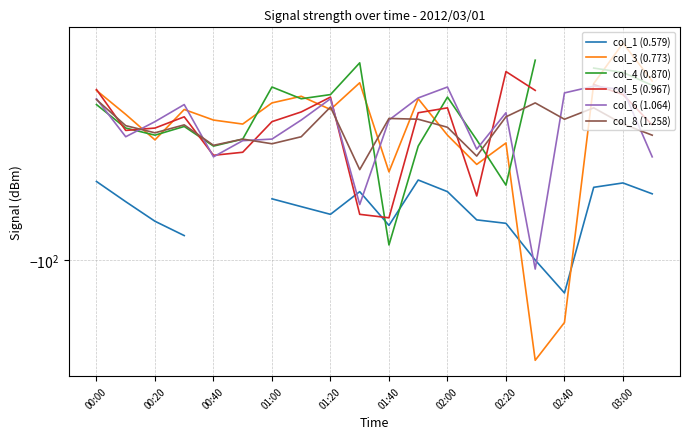

Is it true that col_8 (1.258) equals -147.1 at 13?

False